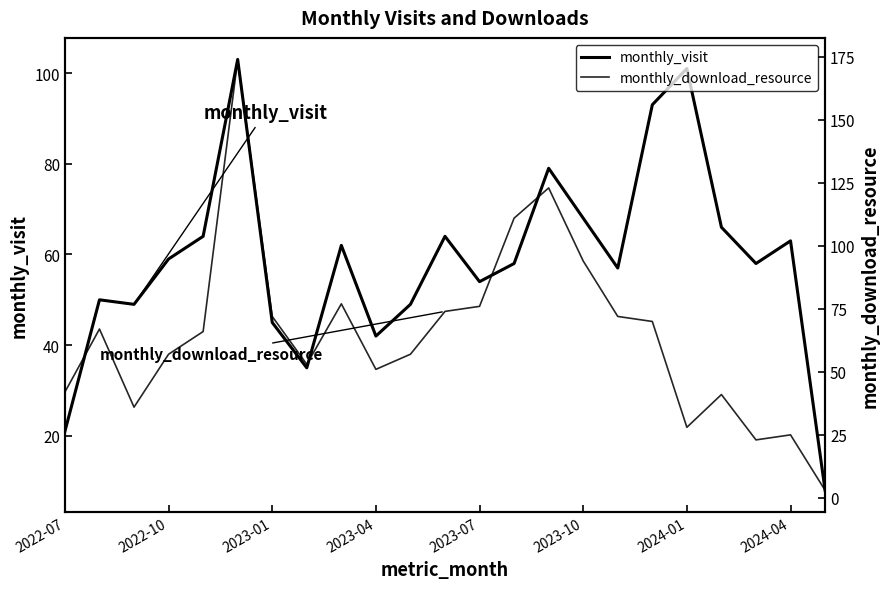

Rank the series at 13 from lowest to highest value.

monthly_visit, monthly_download_resource